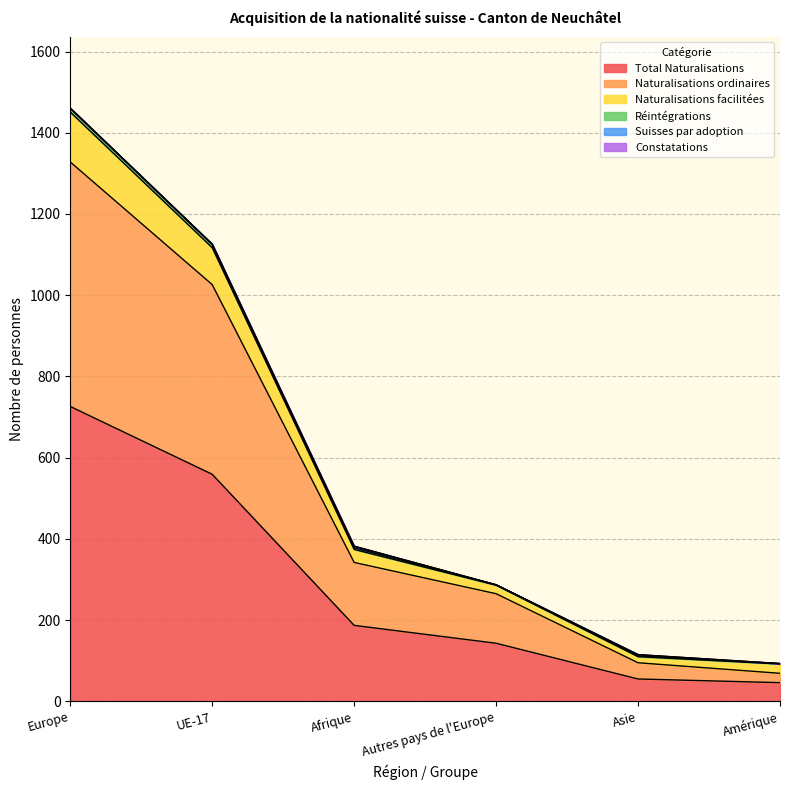

What is the label of the 4th point from the left?

Autres pays de l'Europe